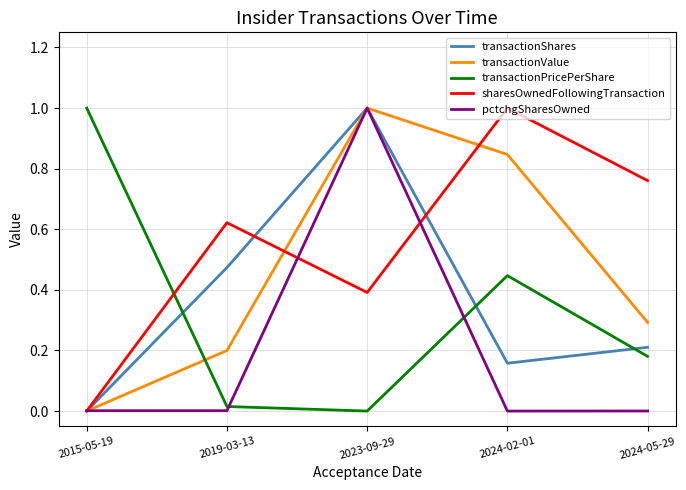

Which series has the largest total across all categories?

sharesOwnedFollowingTransaction